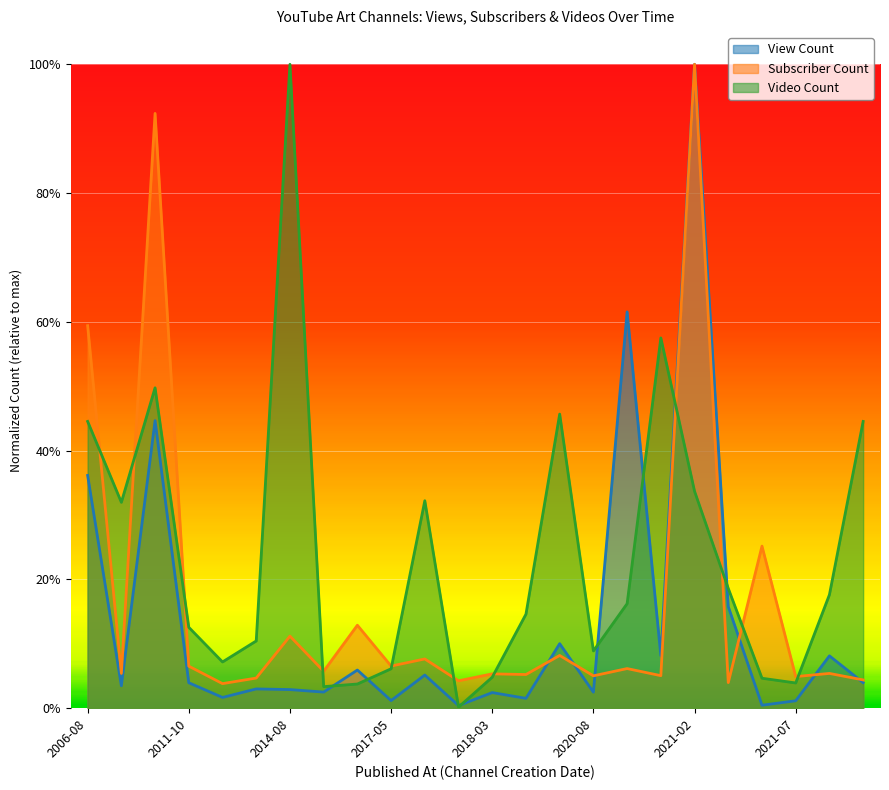

At which category is the sum across all series the highest?

2021-02